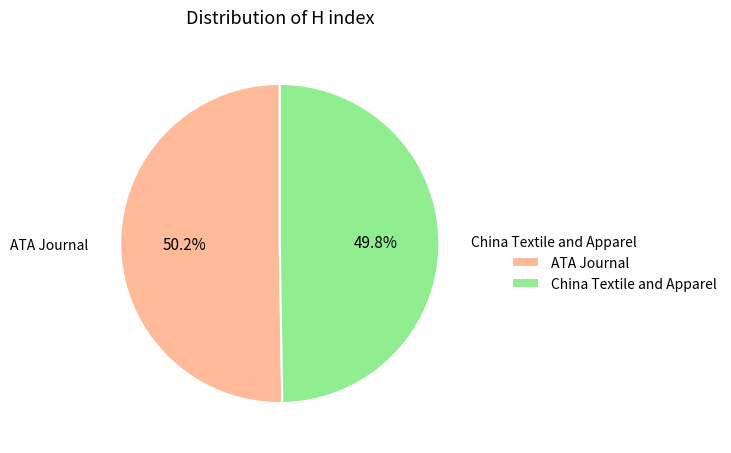

Is there a majority slice in this chart?

Yes